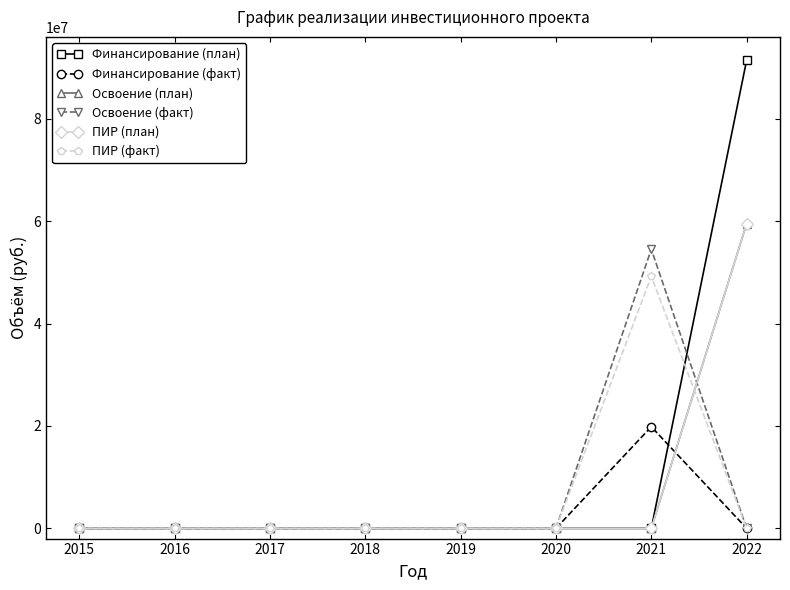

The value of Освоение (факт) at 2016 is -30938657. True or false?

False